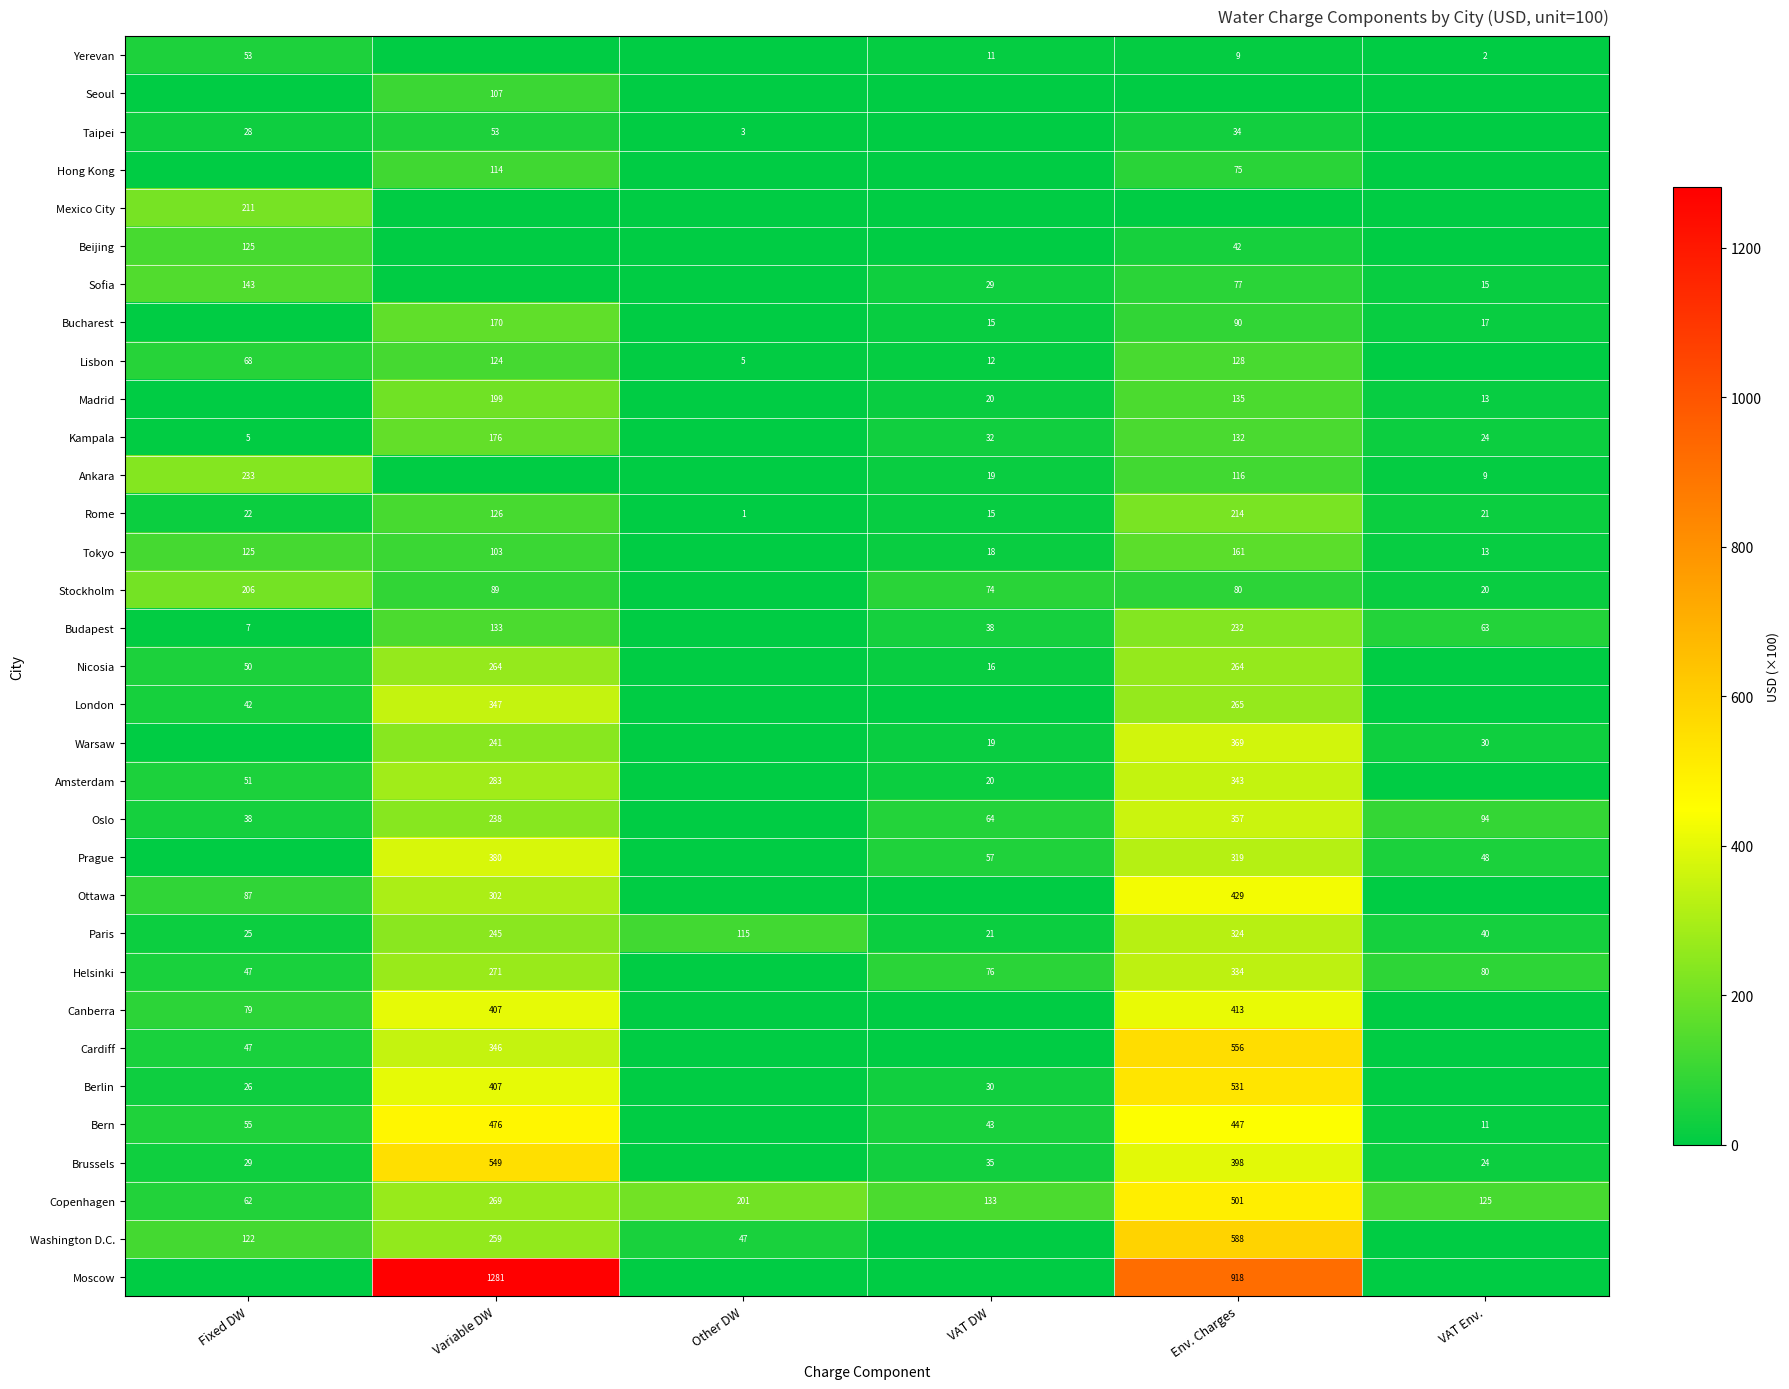

What is the difference between the Hong Kong values at Variable DW and Env. Charges?

39